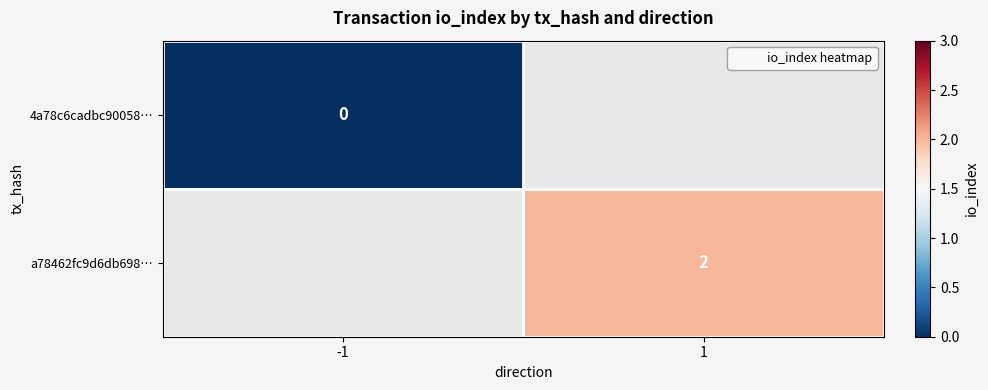

Which series has the largest range (max minus min)?

4a78c6cadbc90058…